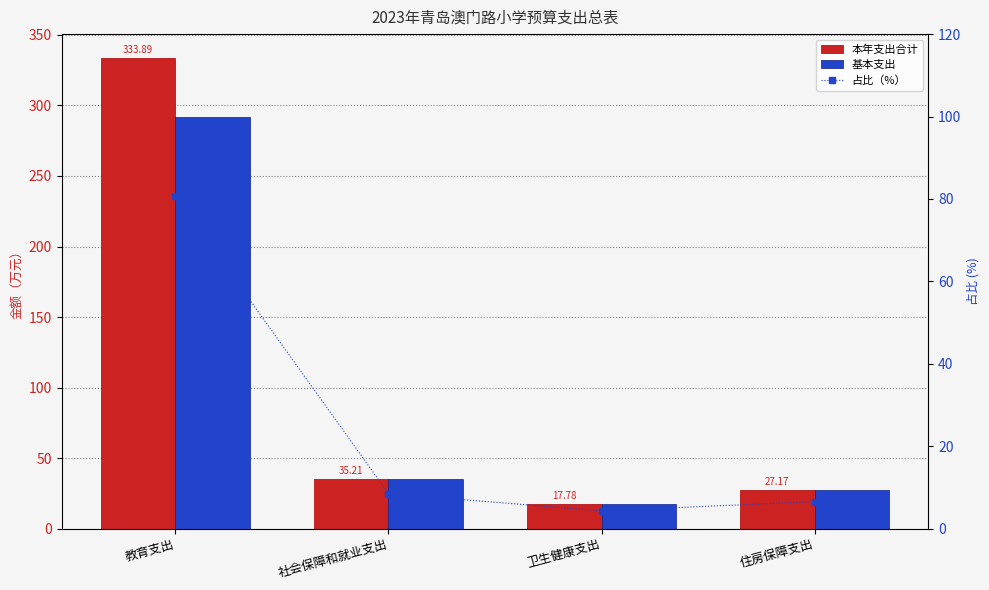

The 占比（%） series shows 19.9 at 教育支出. True or false?

False